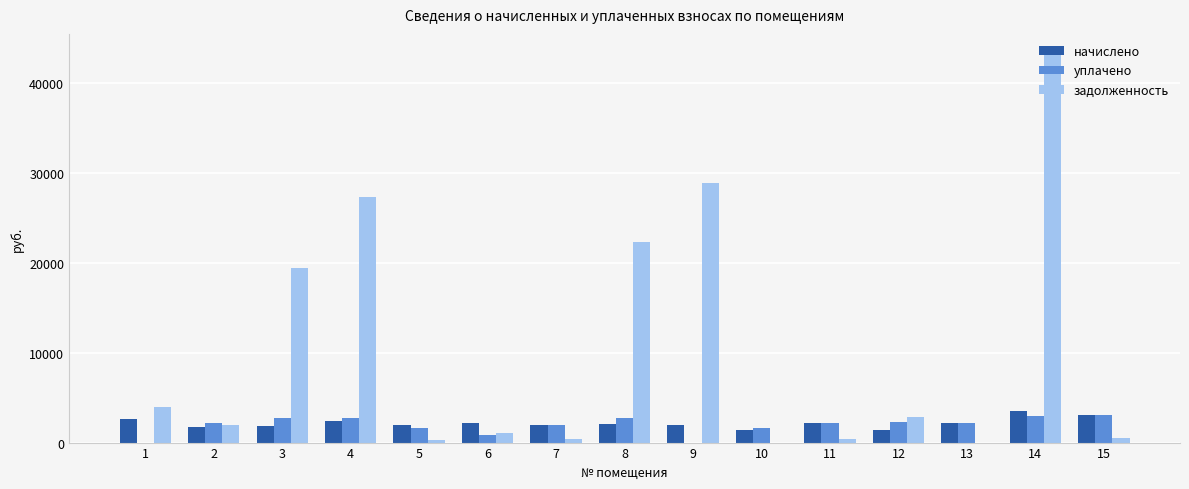

The value of уплачено at 9 is 0.0. True or false?

True